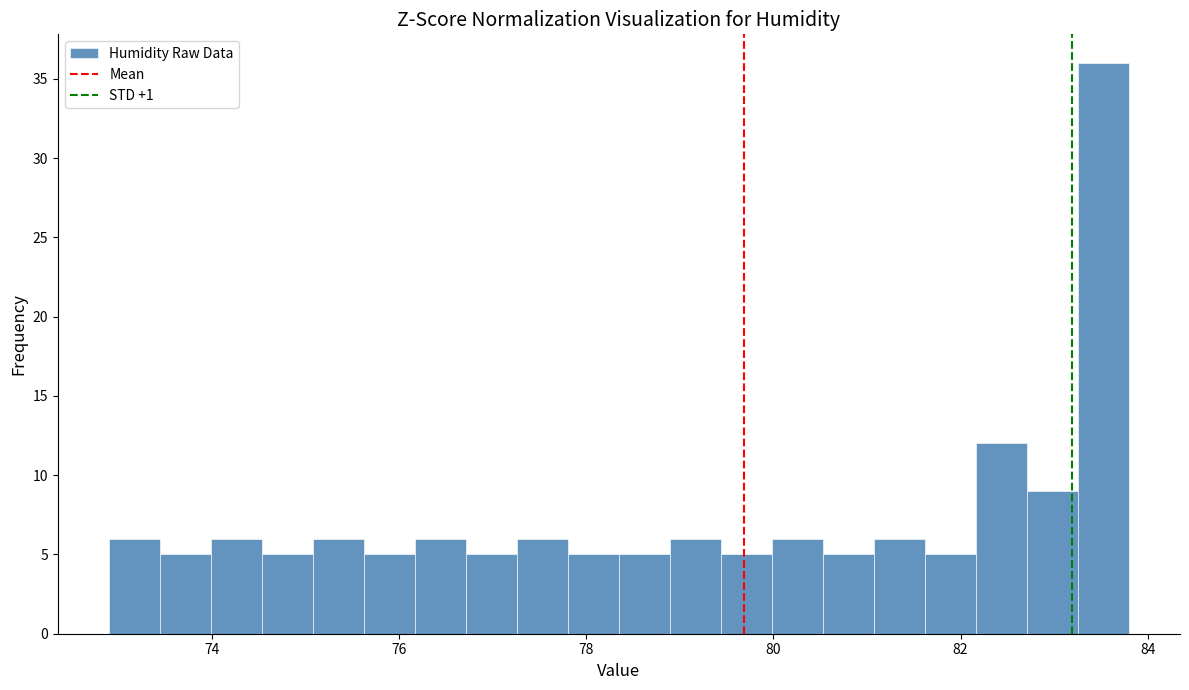

Around what value on the x-axis is the tallest bar? Give the approximate position of its centre, as read against the axis.

83.6